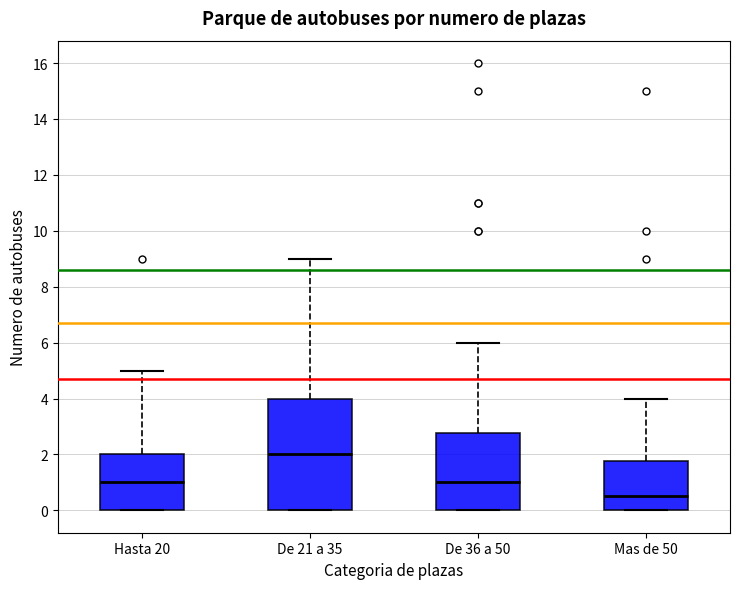

Where is the lower edge of the box for De 21 a 35 on the y-axis? The values are not printed on the chart, so give them approximately, as read against the axis.

0.0